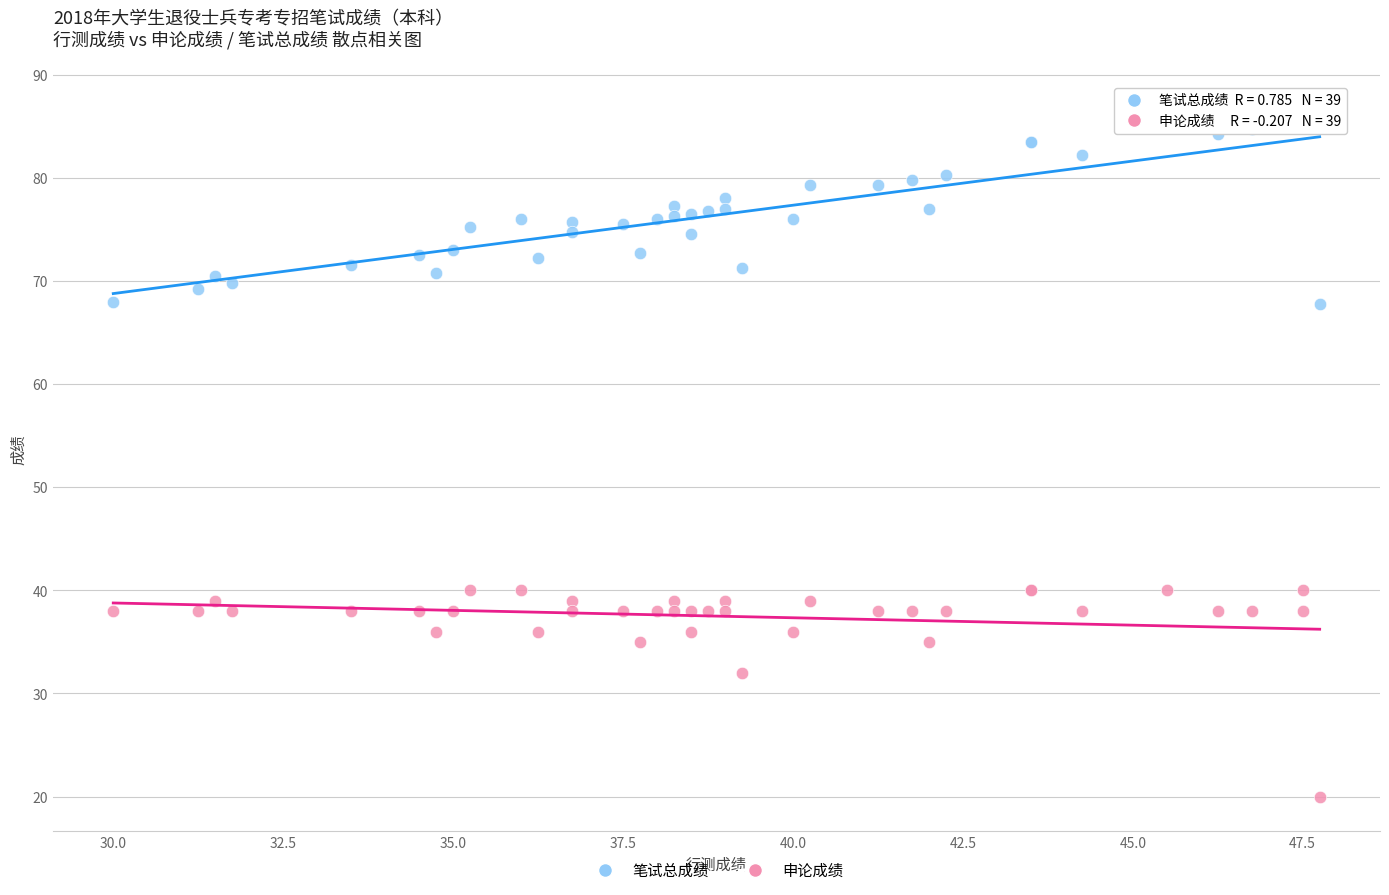

Which series reaches the minimum Y coordinate?

申论成绩